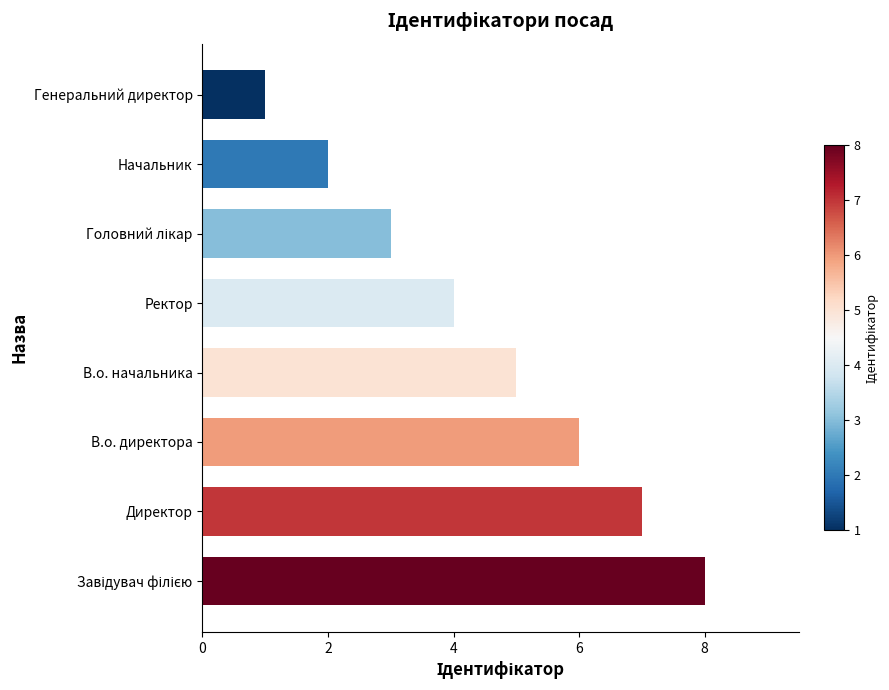

Reading top to bottom, what are all the values shown in this chart?

1	2	3	4	5	6	7	8